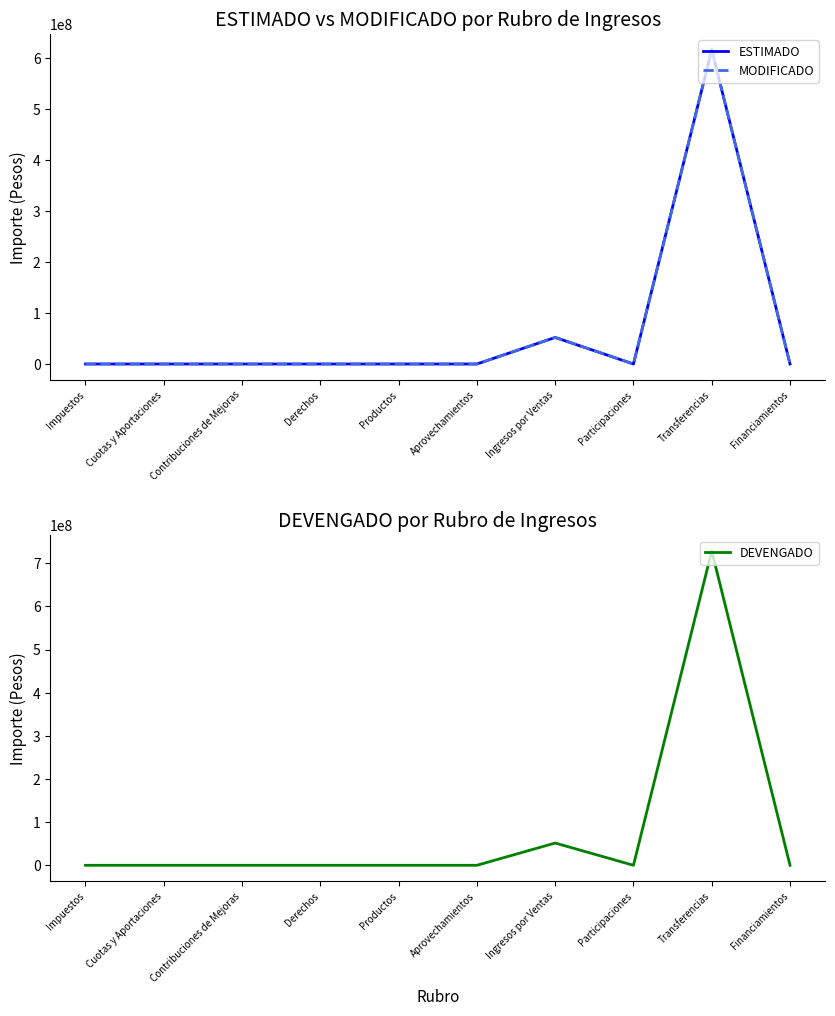

Reading right to left, extract all data points from this chart.

ESTIMADO: 0.0	615835039.0	0.0	52029551.9	0.0	0.0	0.0	0.0	0.0	0.0
MODIFICADO: 0.0	615835039.0	0.0	52029551.9	0.0	0.0	0.0	0.0	0.0	0.0
DEVENGADO: 0.0	728571231.9	0.0	51598115.0	0.0	0.0	0.0	0.0	0.0	0.0